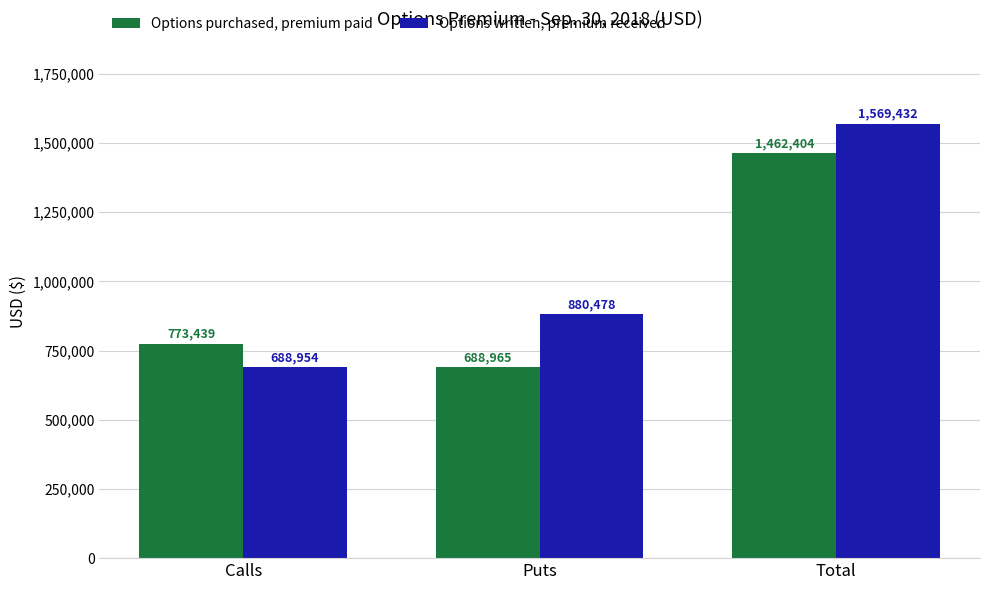

True or false: Options purchased, premium paid has a value of 688965 at Puts.

True